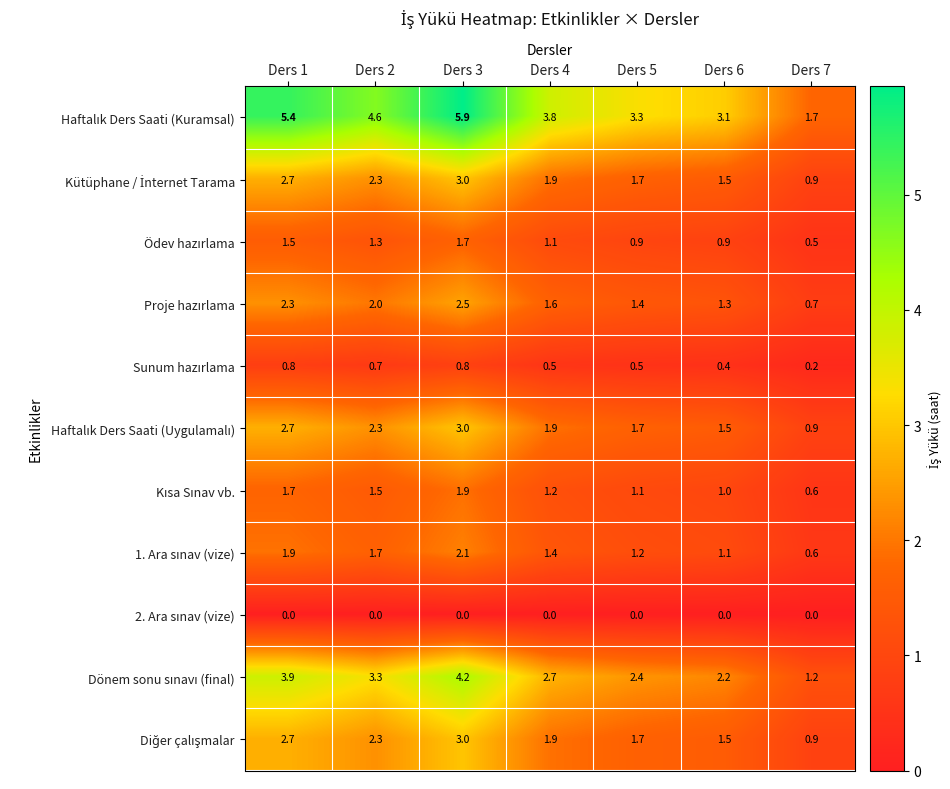

What is the greatest value displayed?

5.9